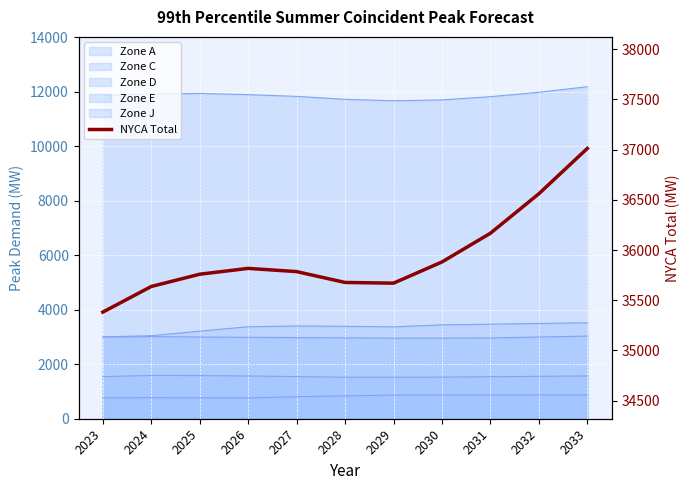

What is the difference between the values at 2027 and 2025?

26